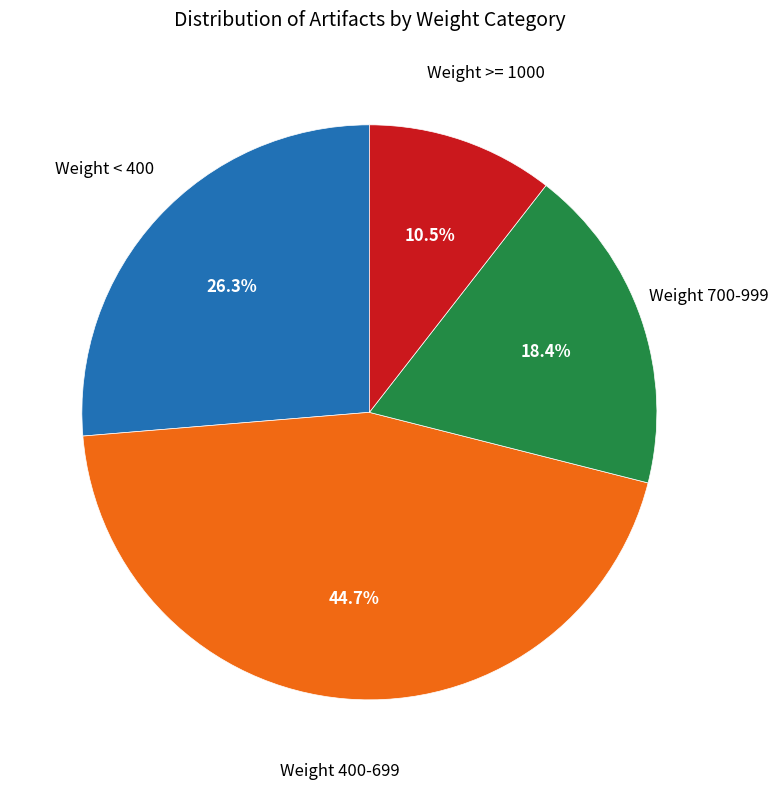

Is there a majority slice in this chart?

No